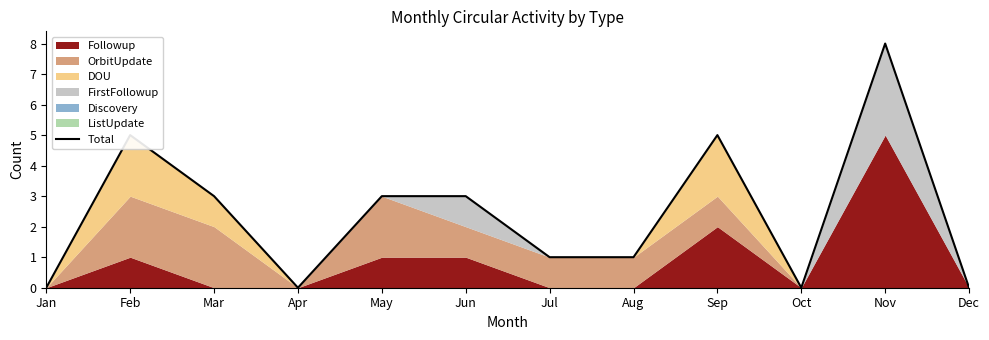

How many values are above zero?

8